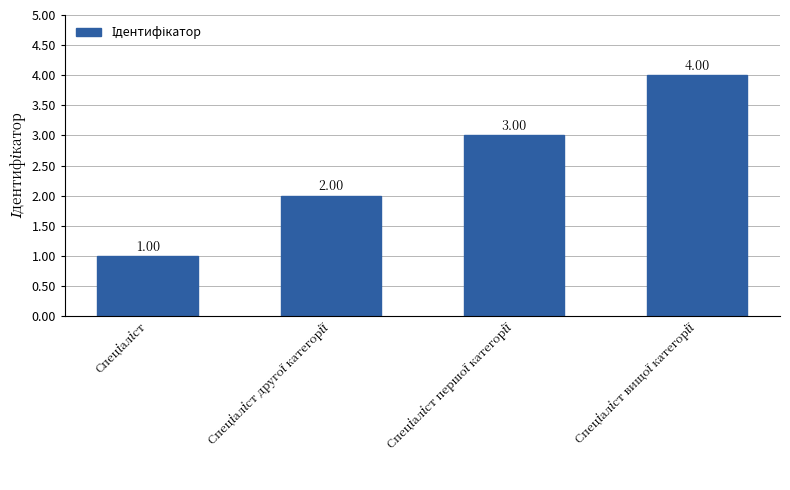

Are the bars grouped side by side (vs. stacked)?

No